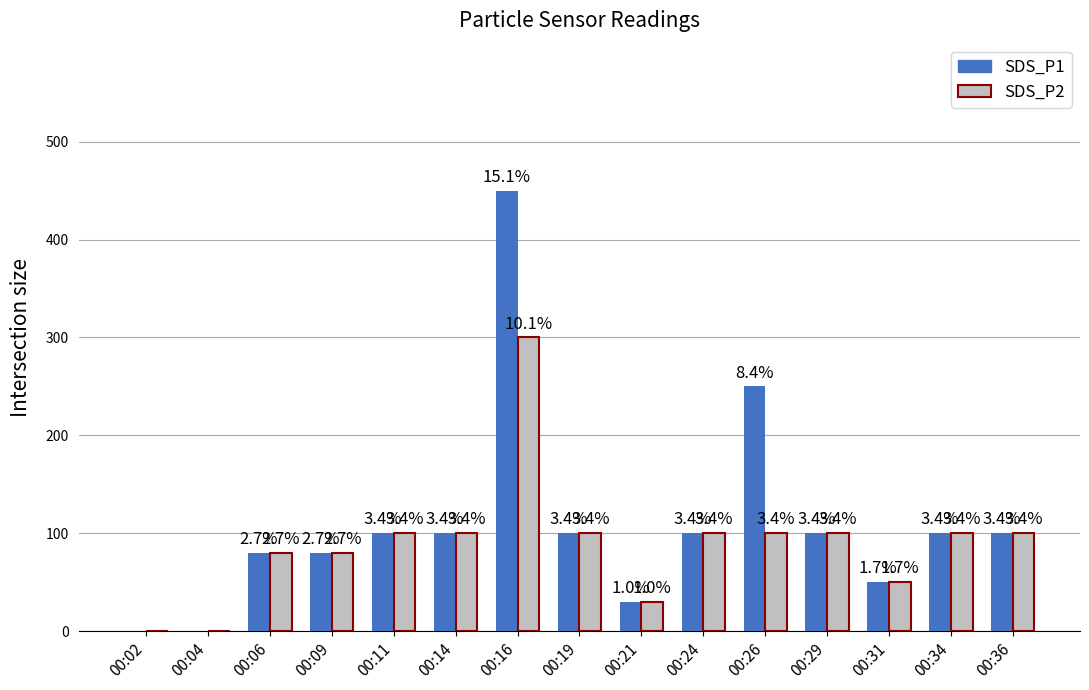

Which category has the lowest value across all series?

00:02